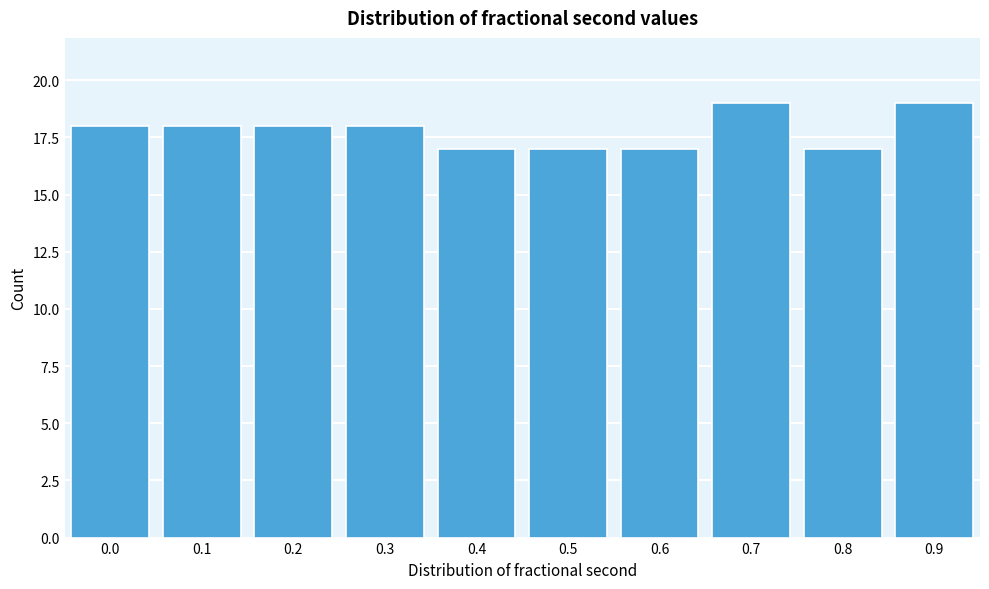

Reading left to right, transcribe all the data shown in this chart.

18	18	18	18	17	17	17	19	17	19